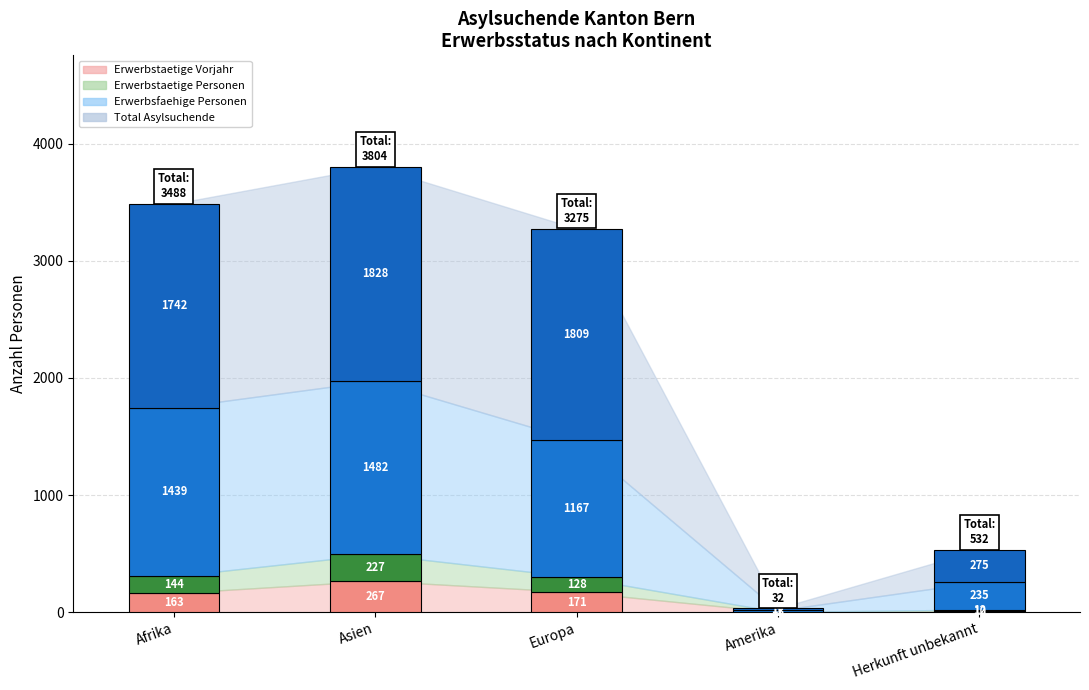

Are the bars horizontal?

No